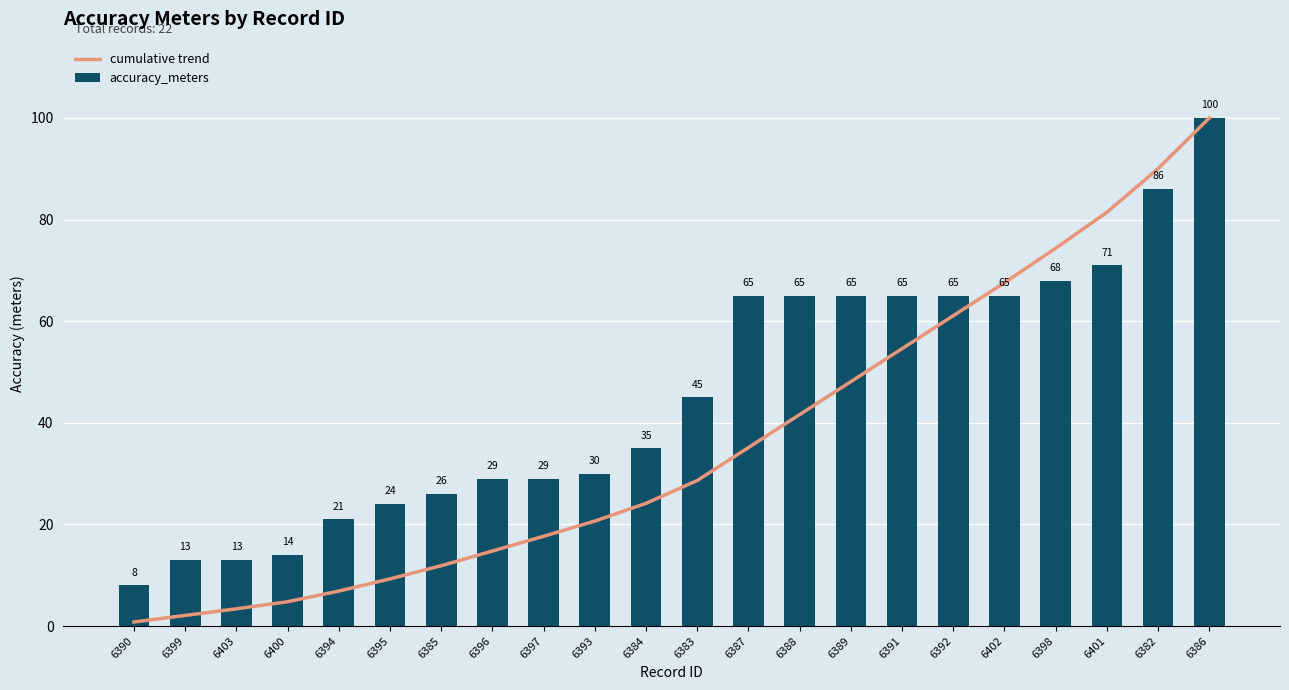

How many data points in cumulative trend are above 28?

11